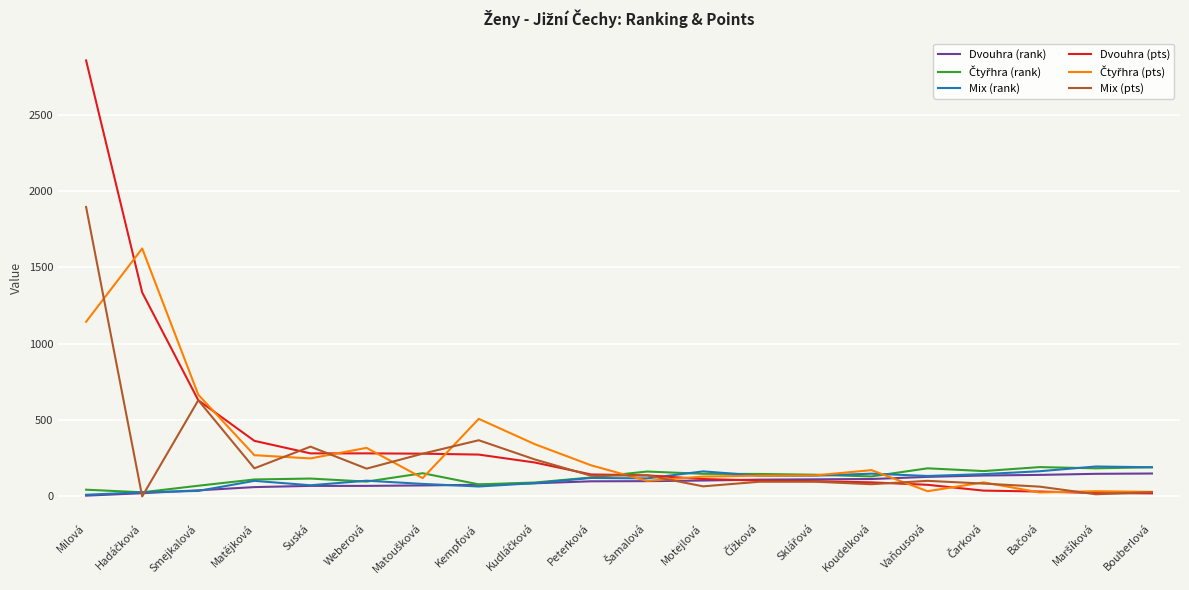

At which category is the sum across all series the highest?

Milová